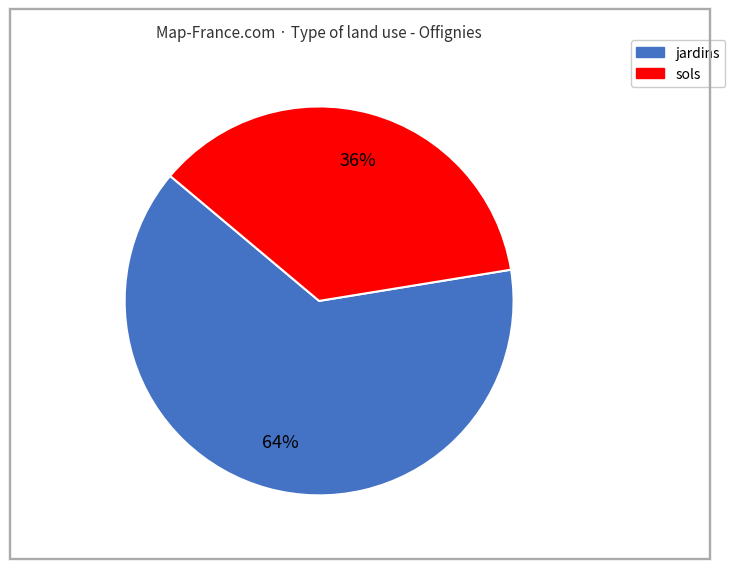

Count the number of slices in the pie.

2